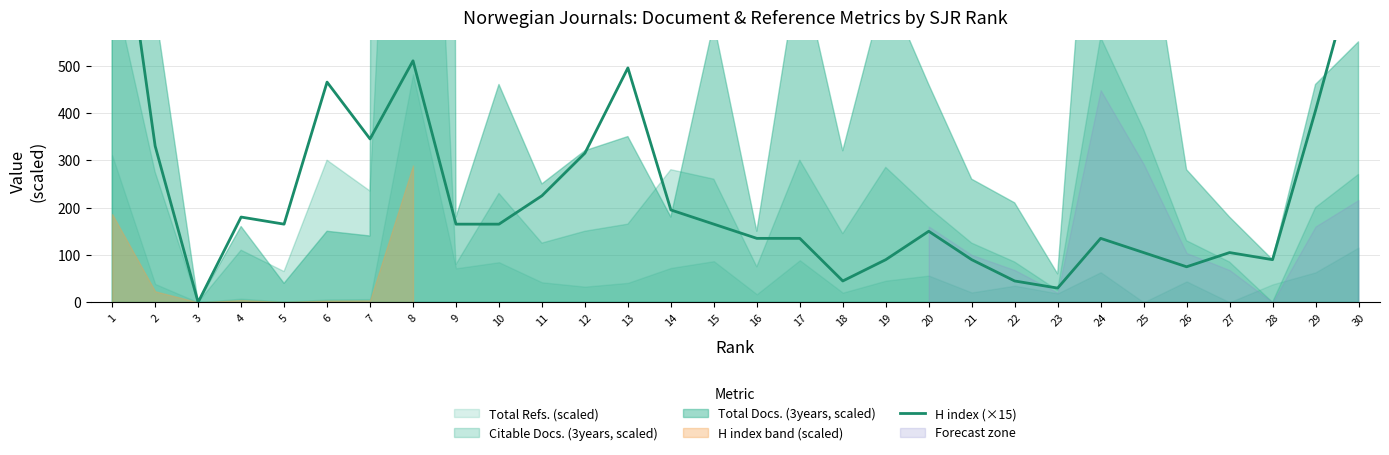

Reading right to left, list all the values displayed in this chart.

30=735	29=405	28=90	27=105	26=75	25=105	24=135	23=30	22=45	21=90	20=150	19=90	18=45	17=135	16=135	15=165	14=195	13=495	12=315	11=225	10=165	9=165	8=510	7=345	6=465	5=165	4=180	3=0	2=330	1=975